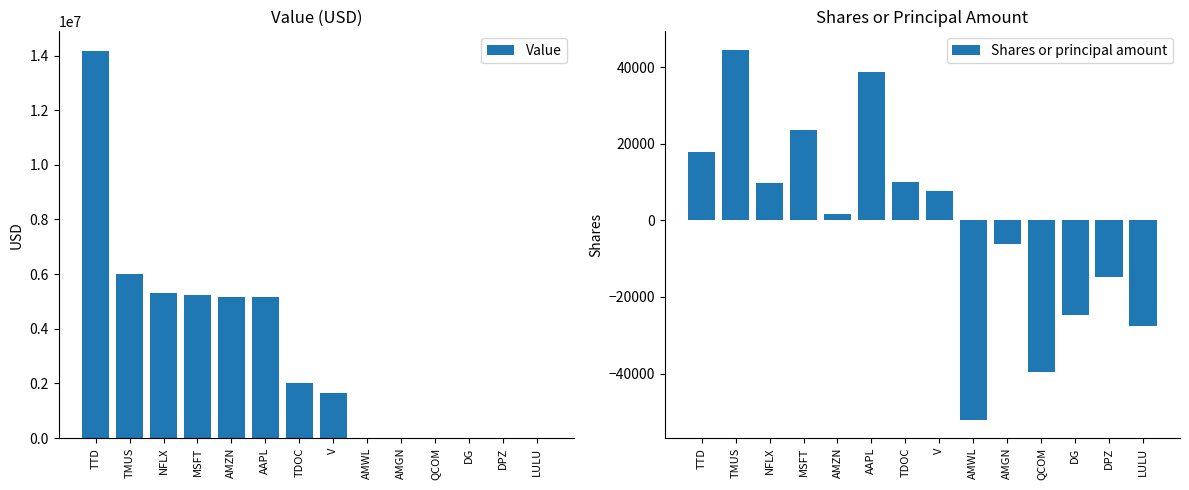

At which label does Shares or principal amount reach its minimum?

AMWL